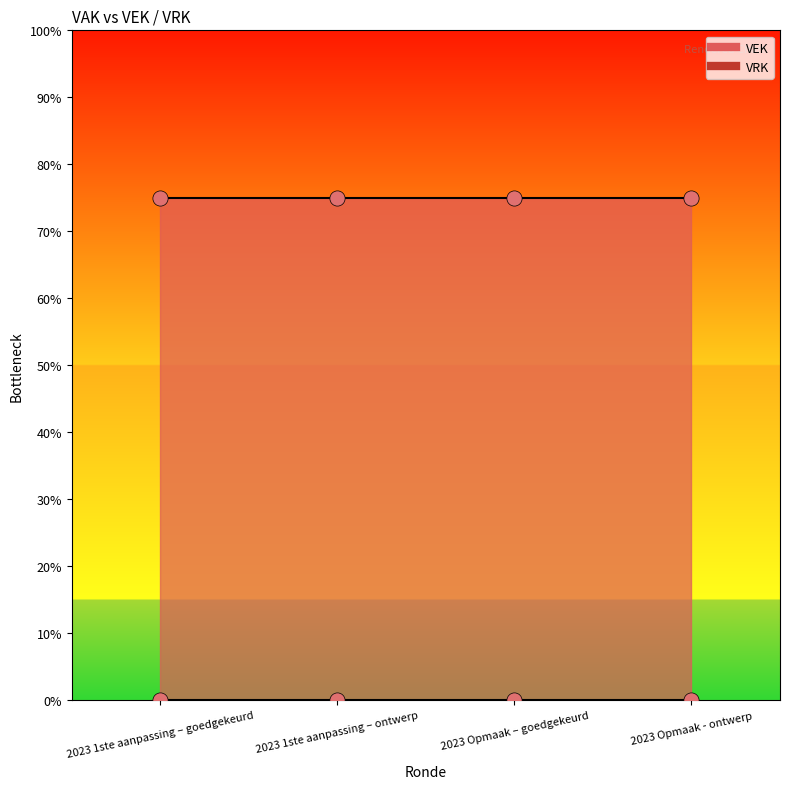

What are all the series names shown in the legend?

VEK, VRK